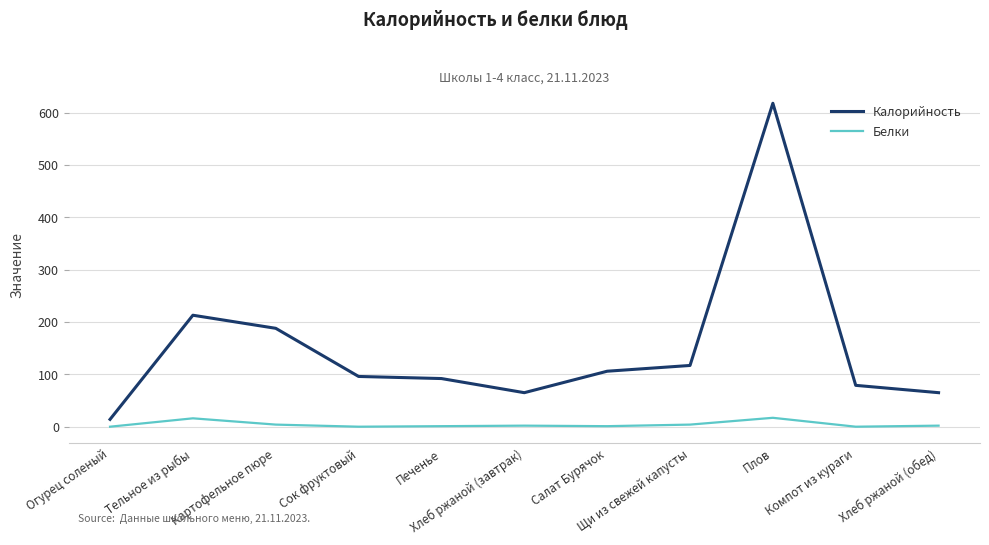

What is the highest value of the Калорийность series?

618